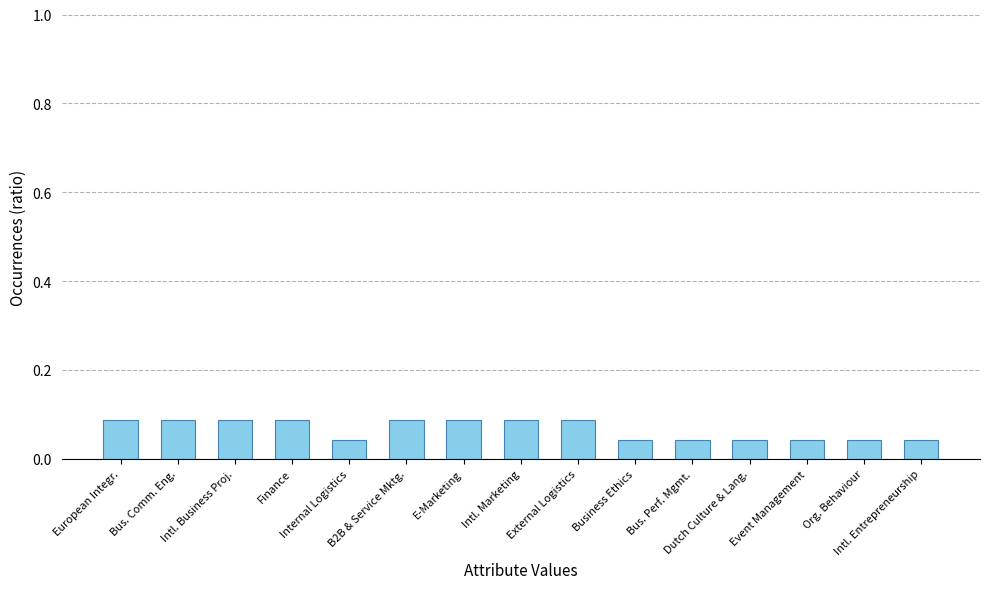

What position from the right is Org. Behaviour?

2